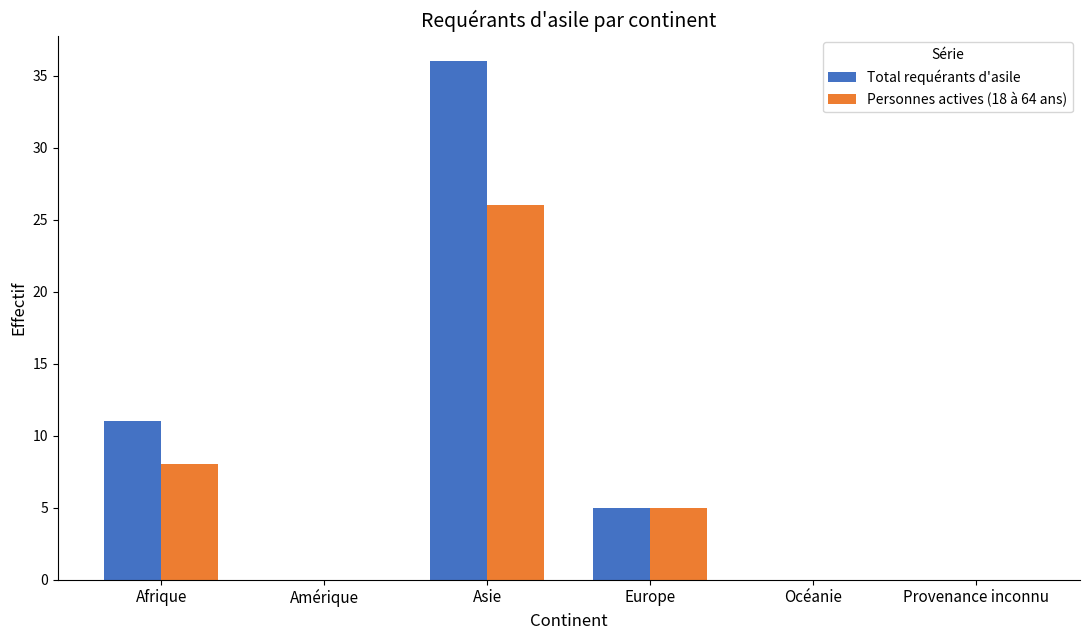

What is the difference between the Personnes actives (18 à 64 ans) values at Provenance inconnu and Europe?

5